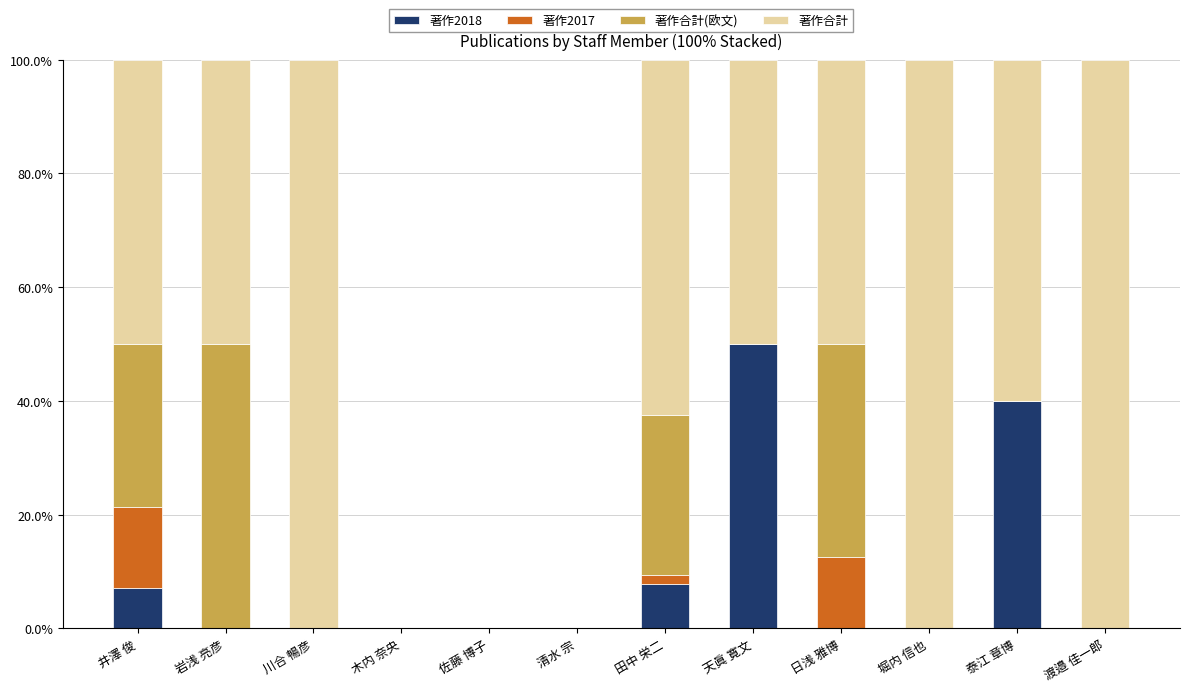

Count the number of data series in this chart.

4